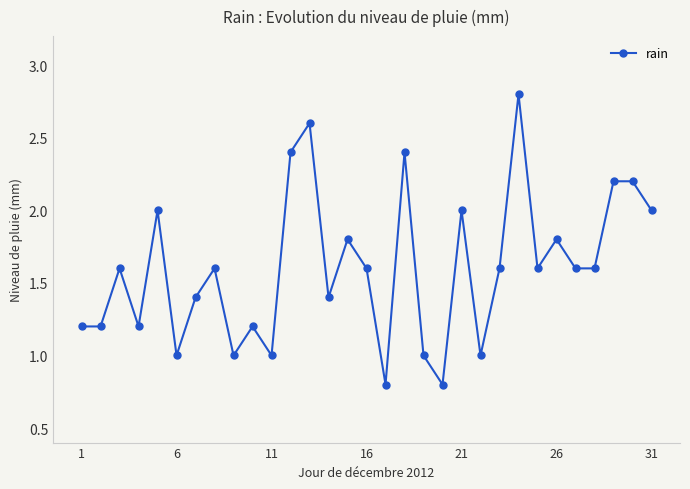

Reading left to right, what are all the values shown in this chart?

1.2	1.2	1.6	1.2	2.0	1.0	1.4	1.6	1.0	1.2	1.0	2.4	2.6	1.4	1.8	1.6	0.8	2.4	1.0	0.8	2.0	1.0	1.6	2.8	1.6	1.8	1.6	1.6	2.2	2.2	2.0